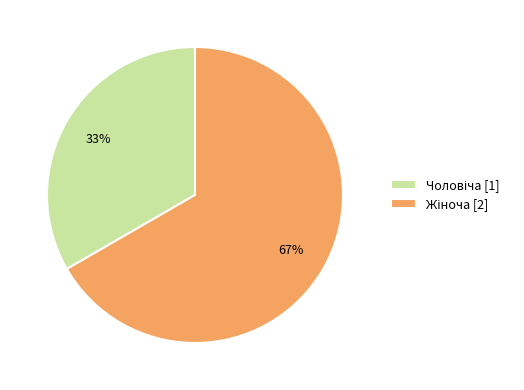

To the nearest percent, what is the average slice percentage?

50%